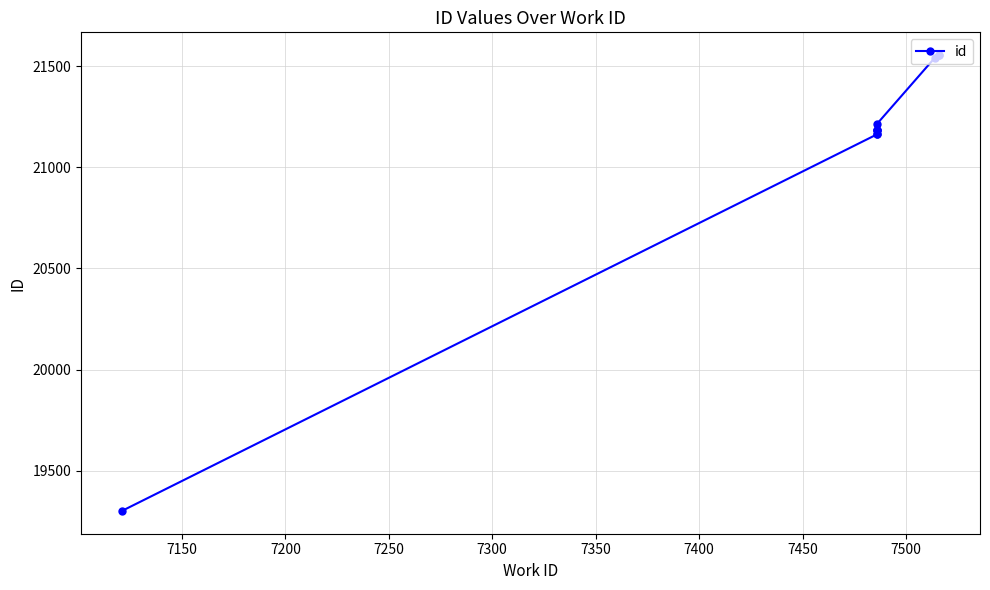

What is the difference between the values at 7250 and 7400?

33